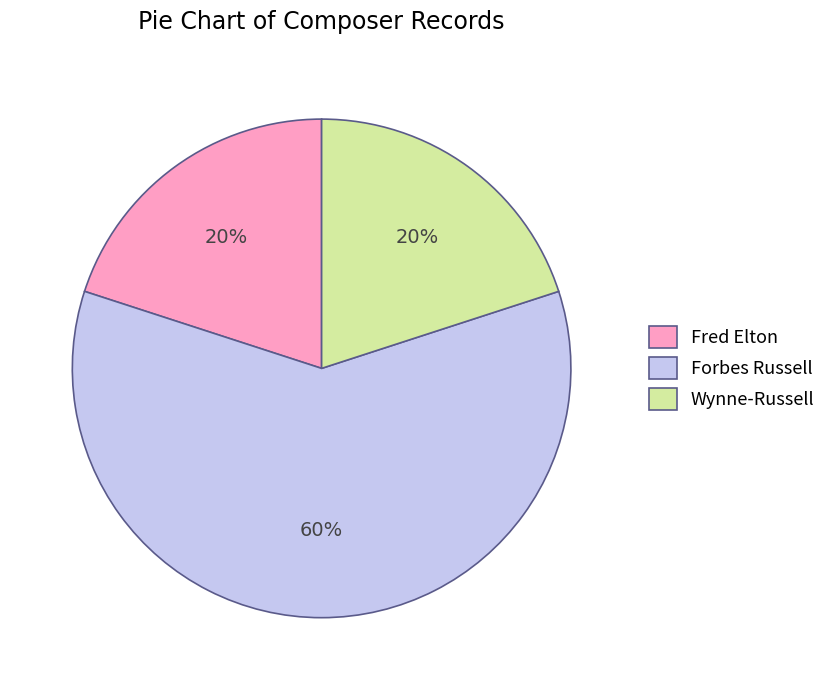

Is the sum of Forbes Russell and Wynne-Russell greater than half?

Yes